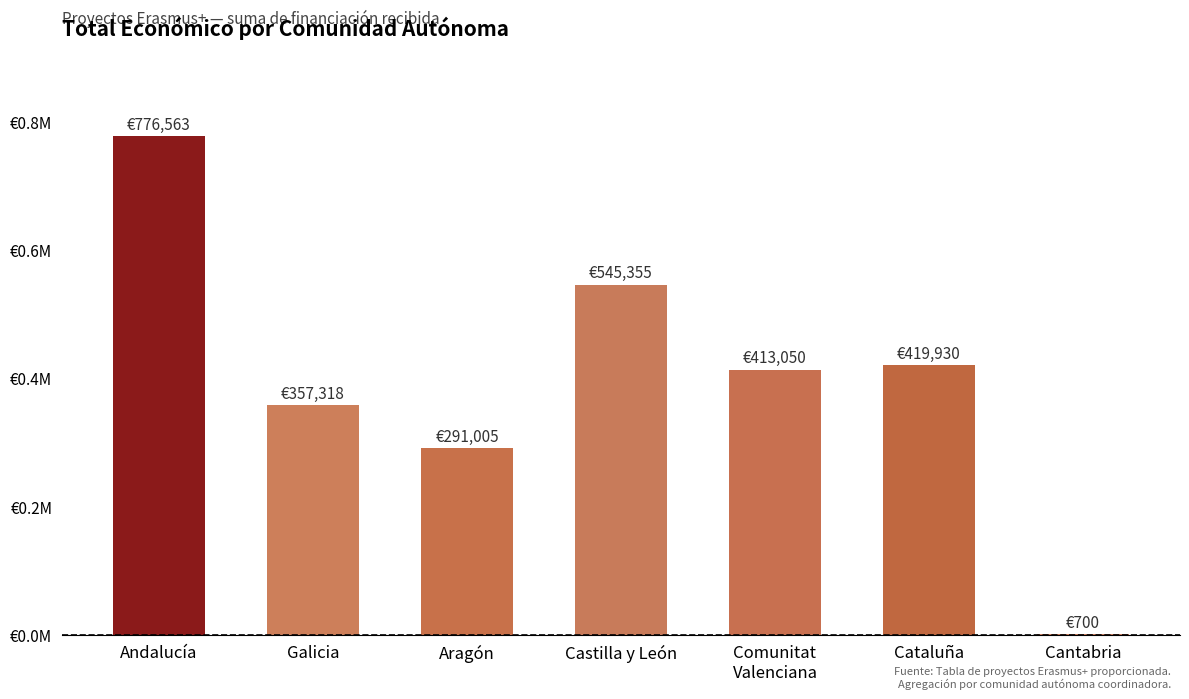

What is the maximum value shown in the chart?

776563